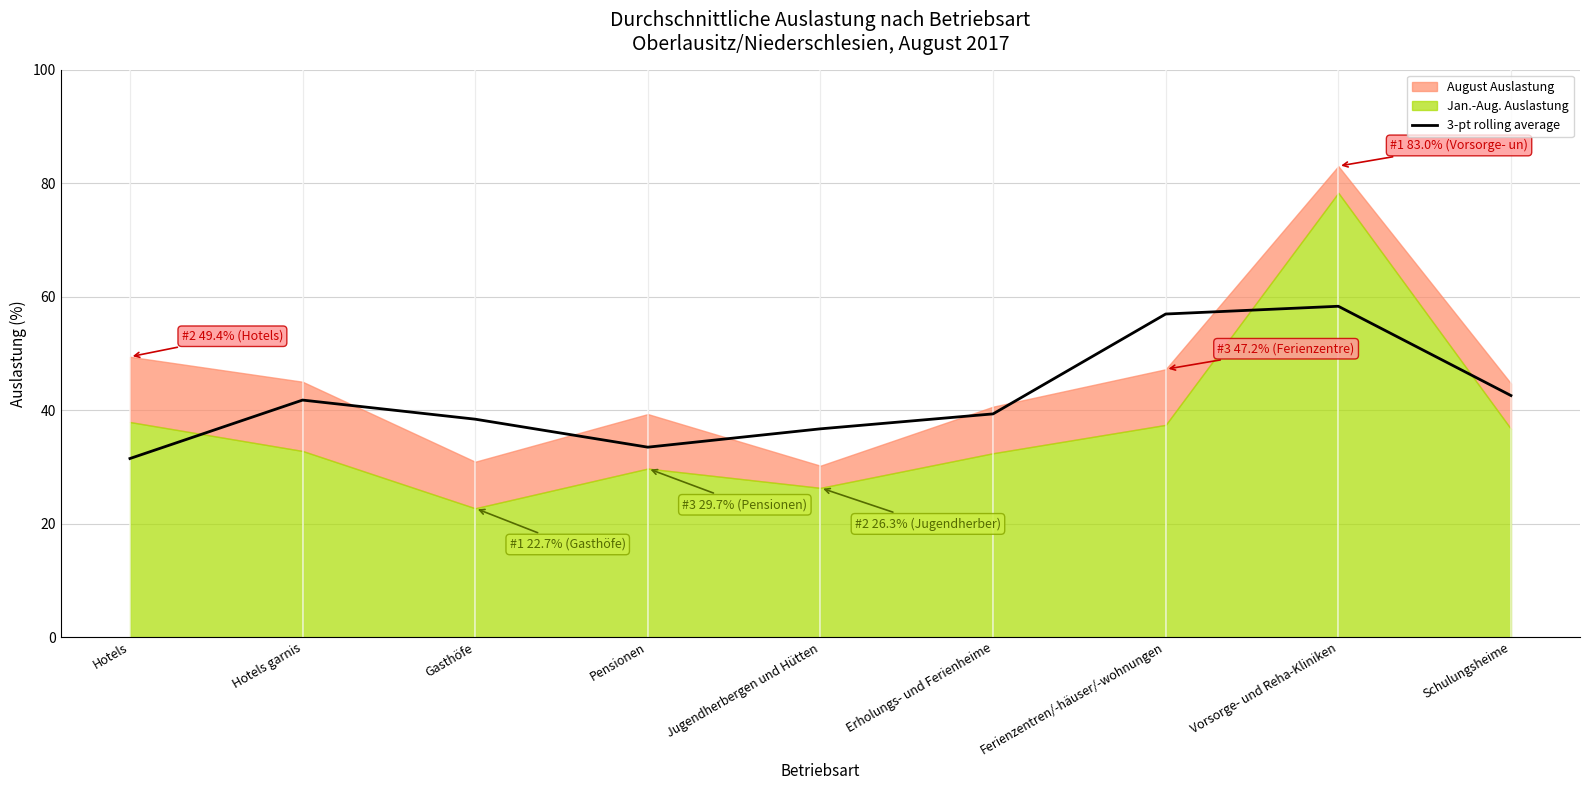

The value of 3-pt rolling average at Hotels is 12.7. True or false?

False